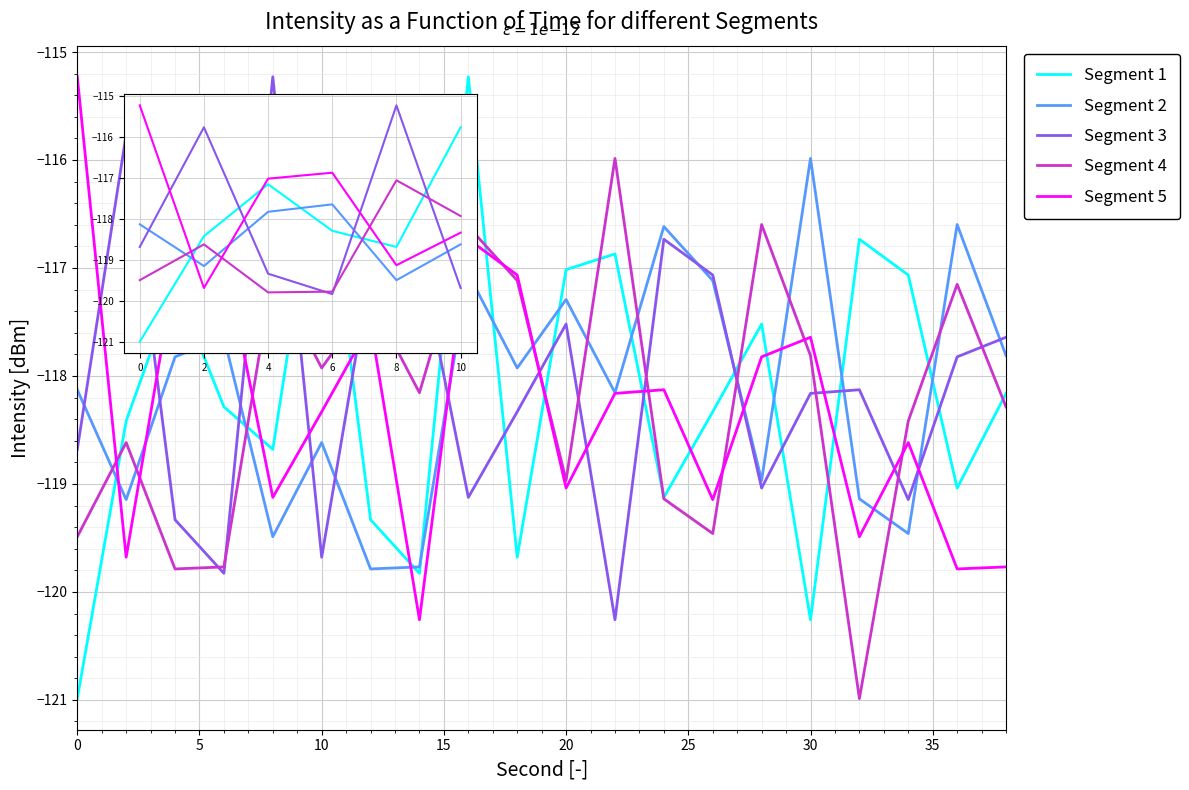

What is the highest value of the Segment 2 series?

-116.0